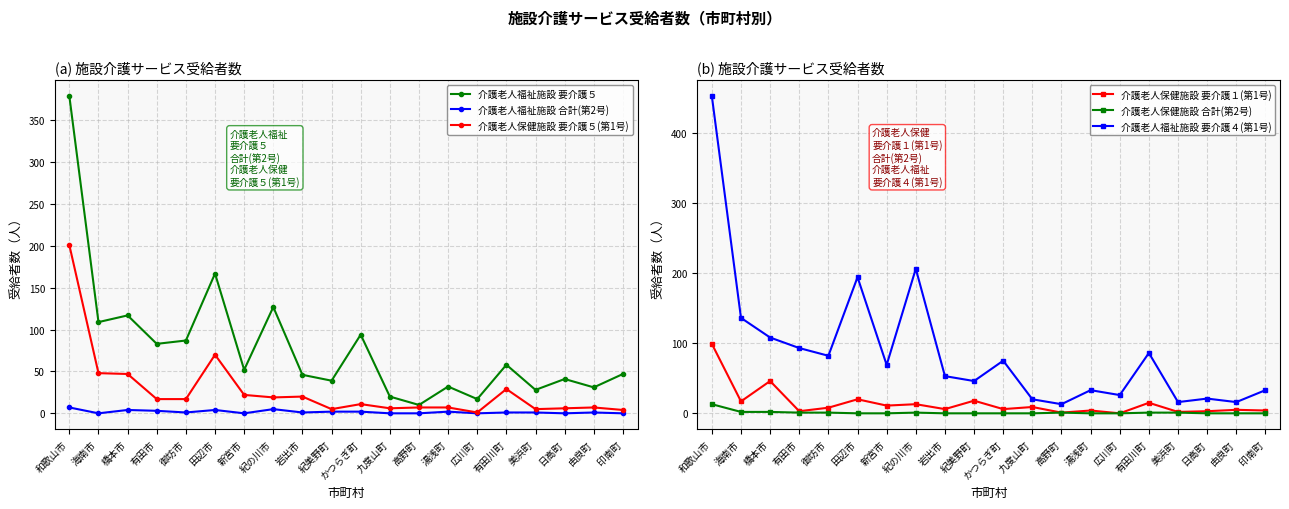

Rank the series at 海南市 from highest to lowest value.

介護老人福祉施設 要介護４(第1号), 介護老人福祉施設 要介護５, 介護老人保健施設 要介護５(第1号), 介護老人保健施設 要介護１(第1号), 介護老人保健施設 合計(第2号), 介護老人福祉施設 合計(第2号)